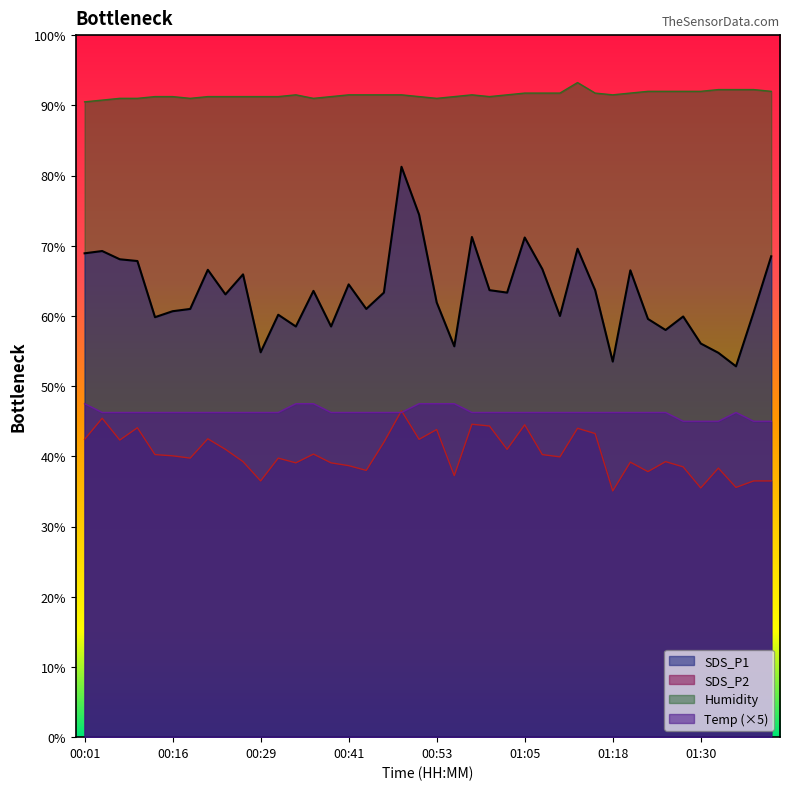

Is the value of SDS_P2 at 01:08 greater than the value of Humidity at 00:43?

No